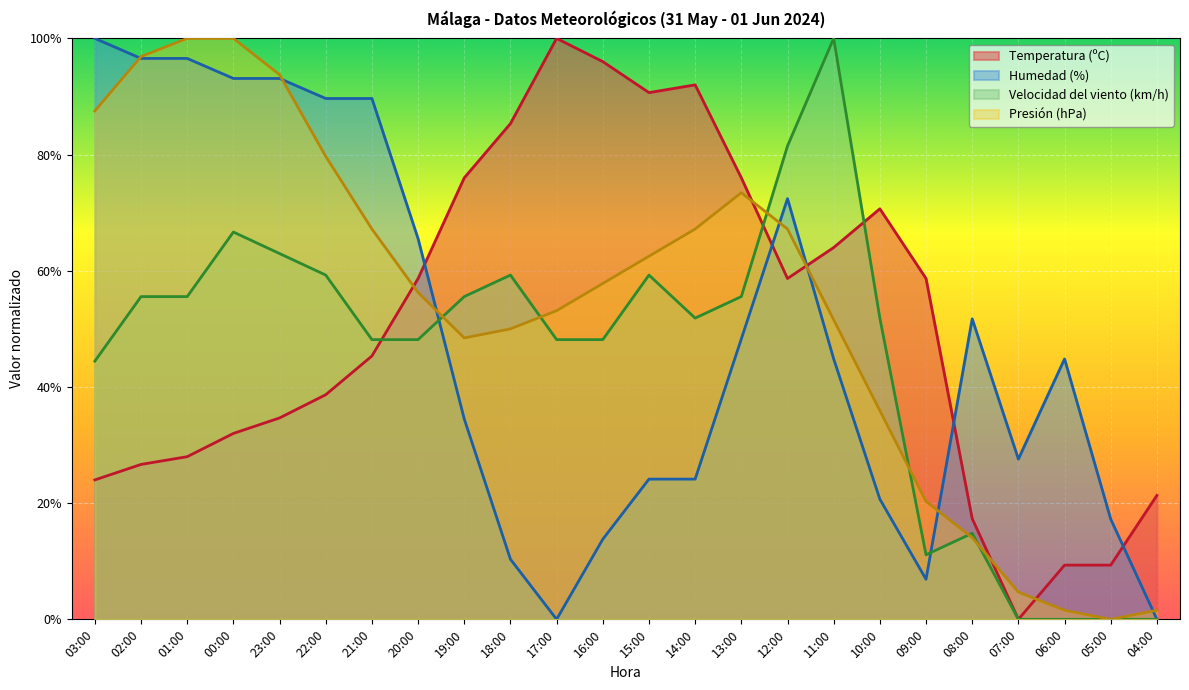

Between 01:00 and 08:00, which series saw the biggest shift?

Presión (hPa)